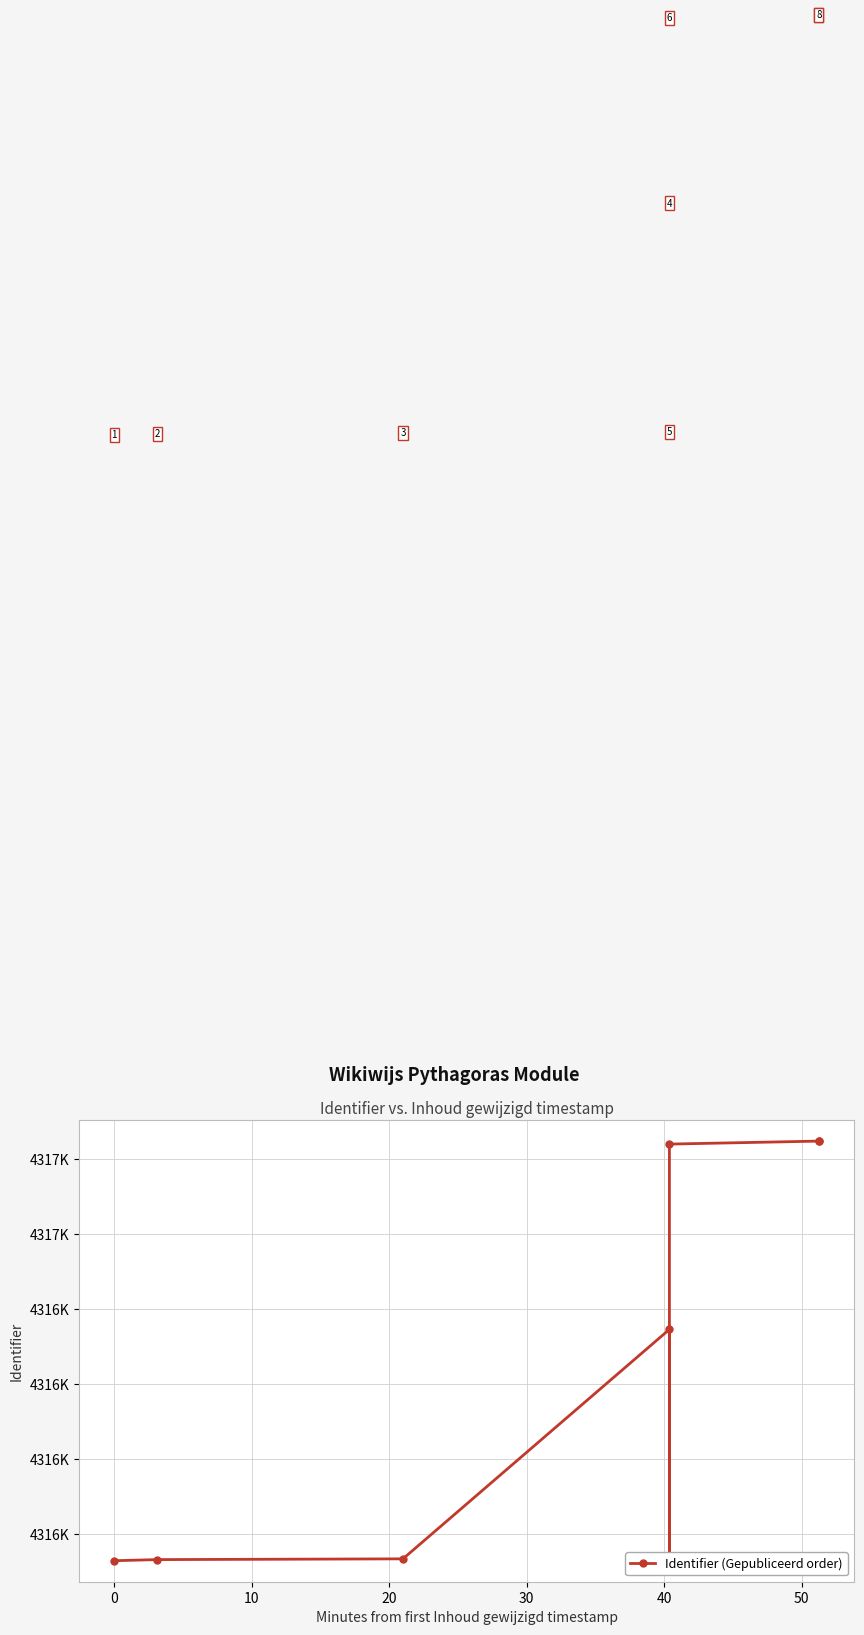

What is the maximum value shown in the chart?

4317250